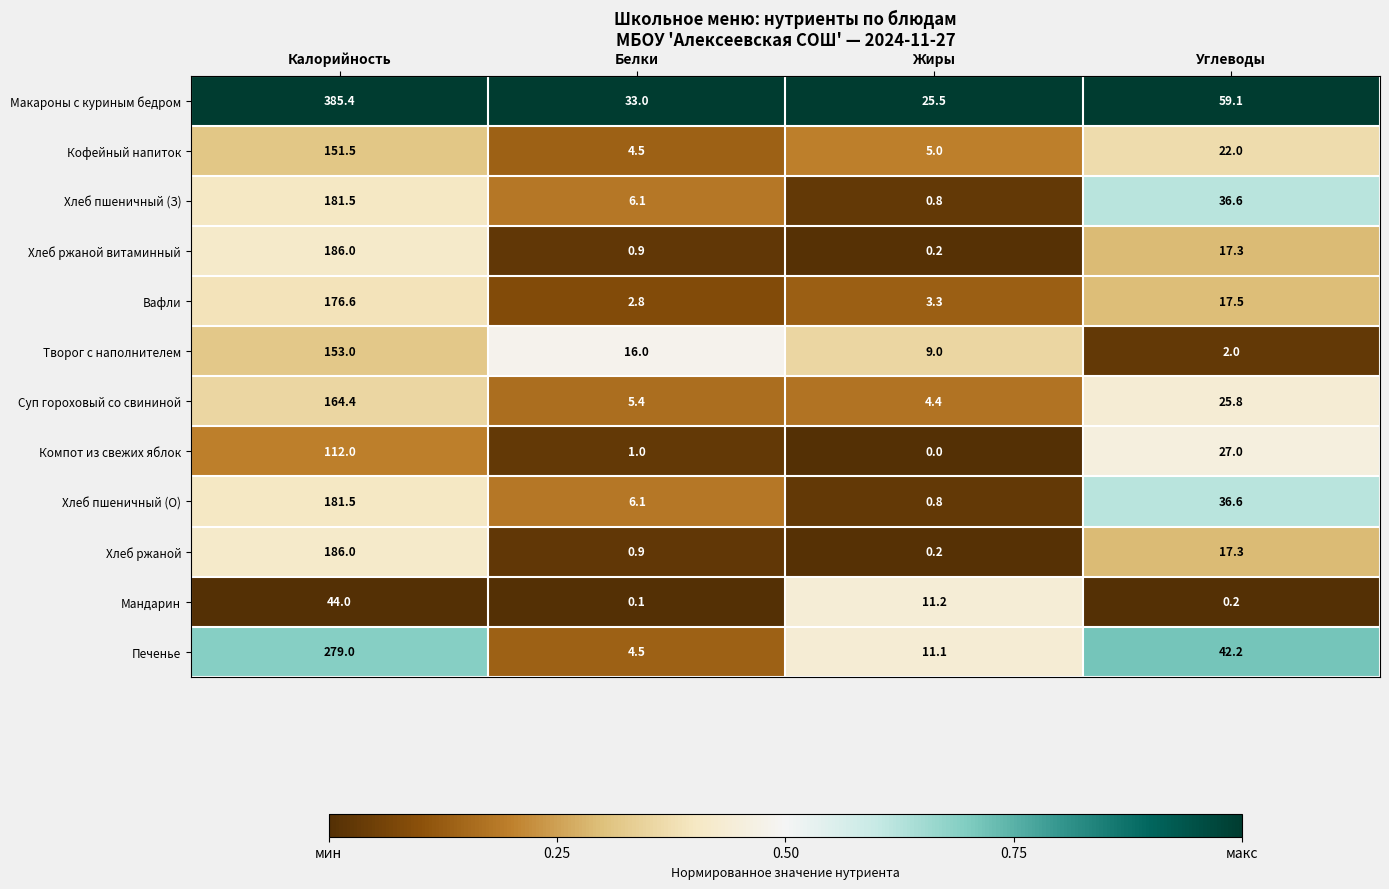

Which category has the lowest value across all series?

Жиры